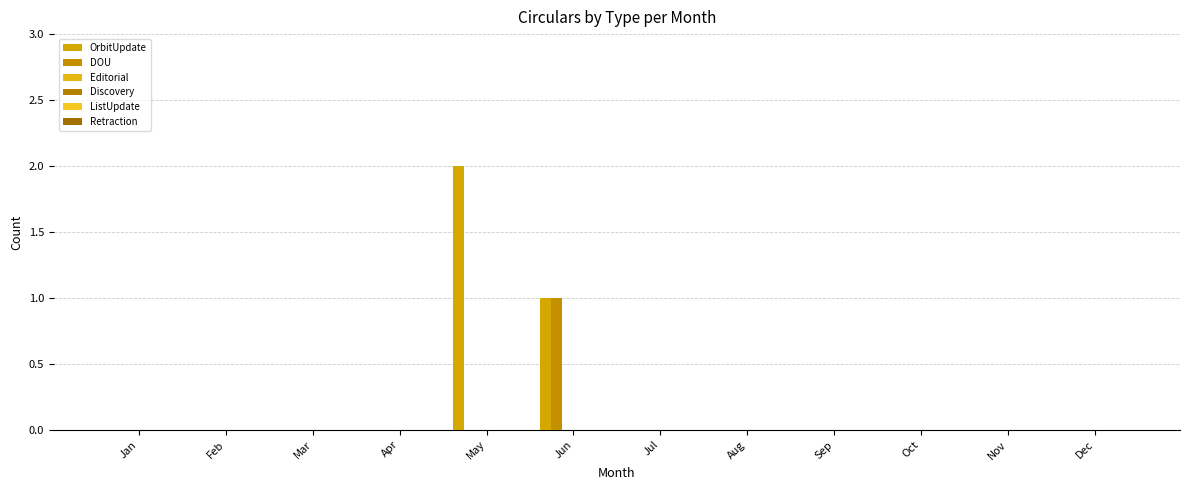

At which category is the sum across all series the highest?

May